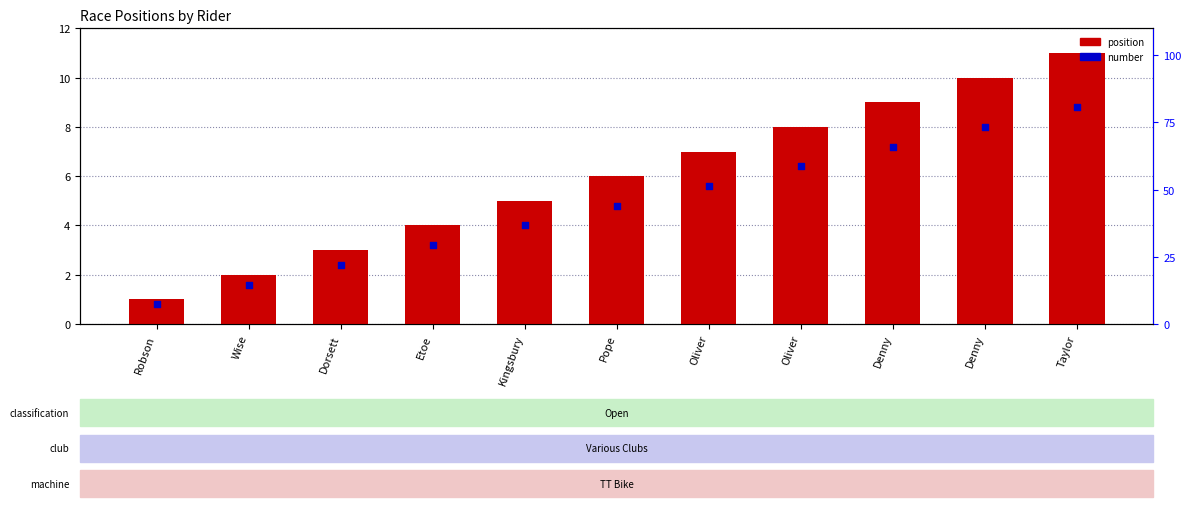

At how many categories does at least one series exceed 2?

9